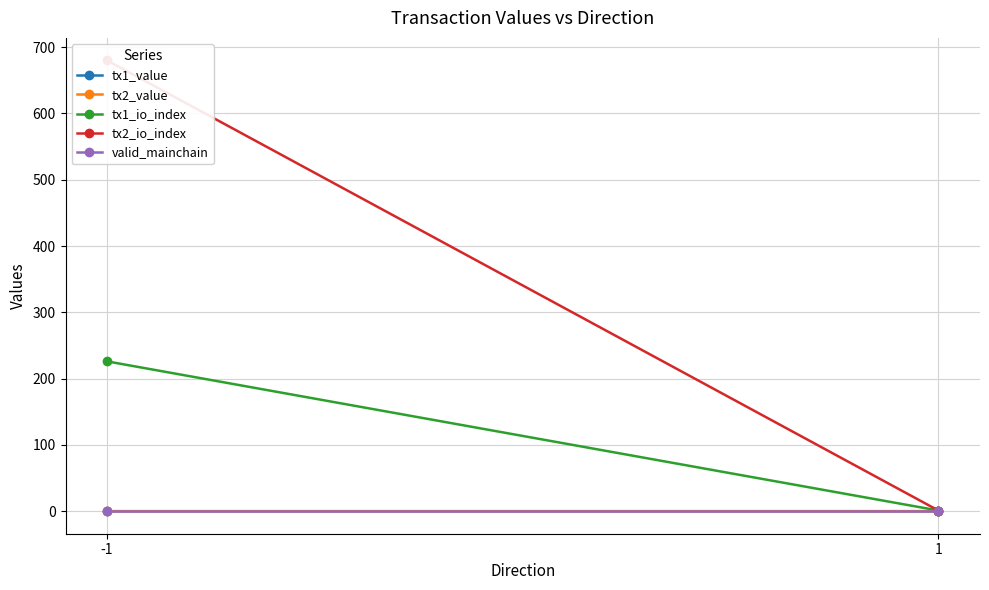

What is the greatest value displayed?

680.0